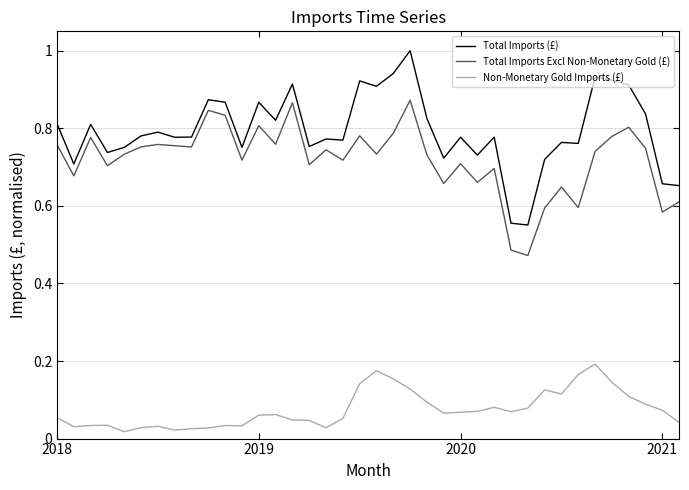

True or false: Non-Monetary Gold Imports (£) and Total Imports (£) intersect in this chart.

False